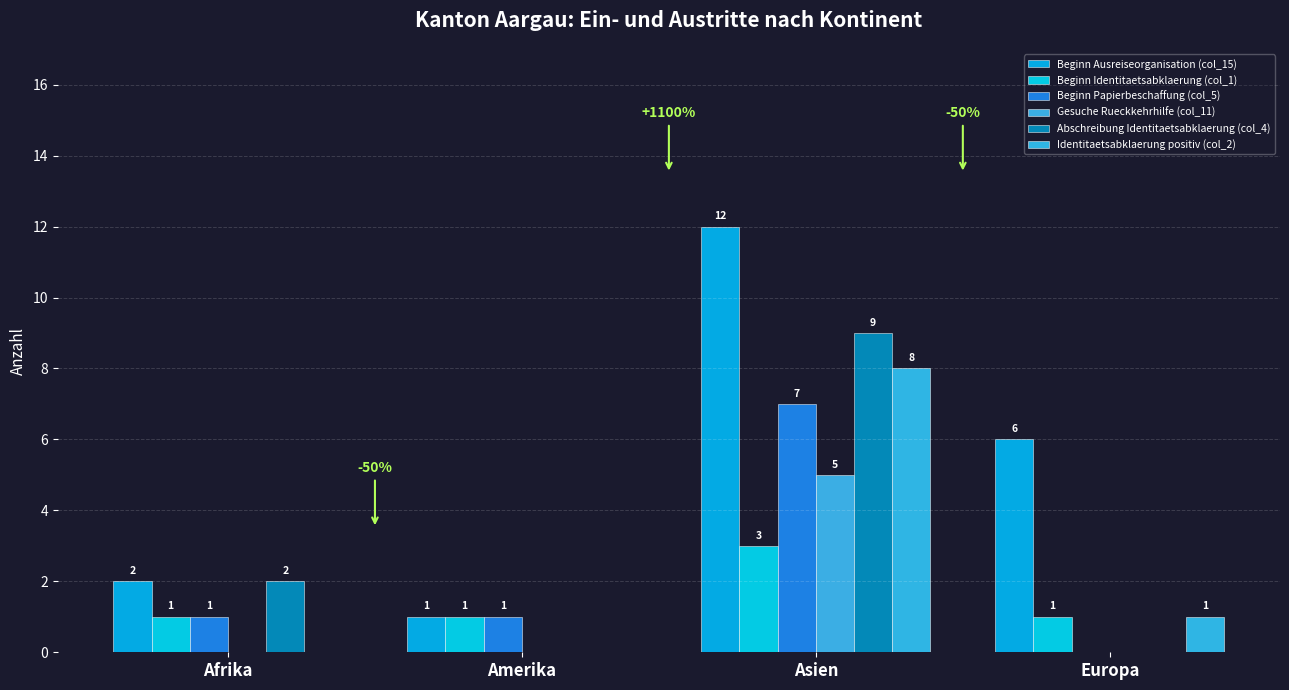

How many series are shown in this chart?

6